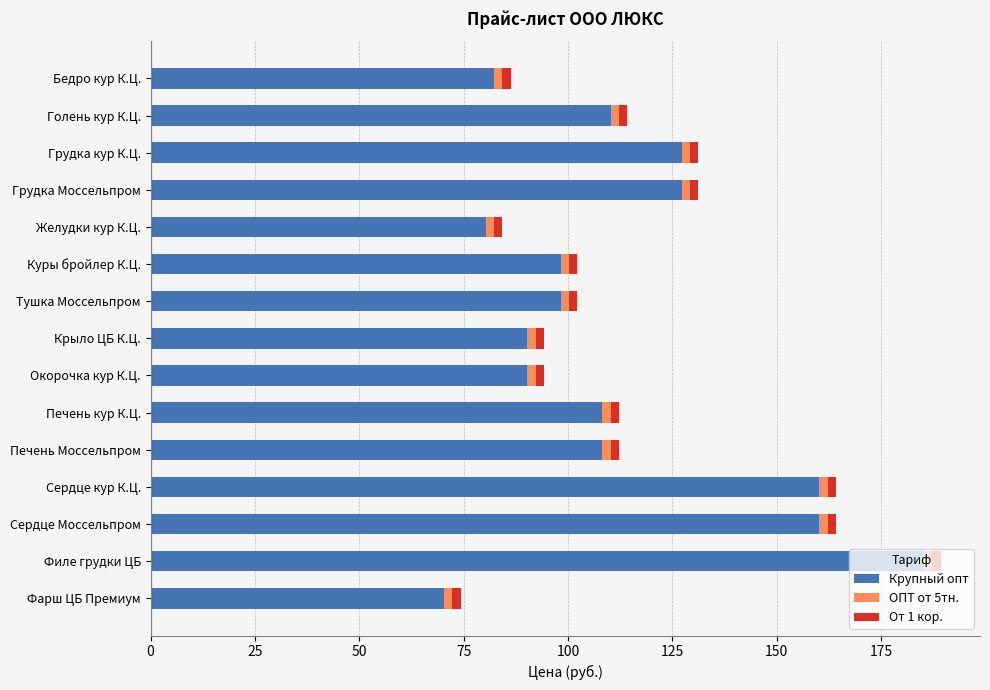

At which category is the sum across all series the highest?

Филе грудки ЦБ